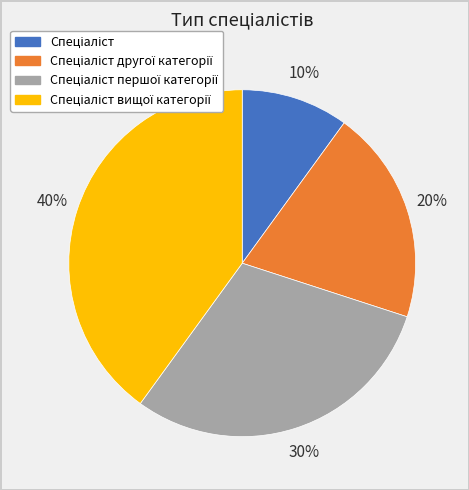

To the nearest percent, what is the difference between the largest and smallest slice percentages?

30%